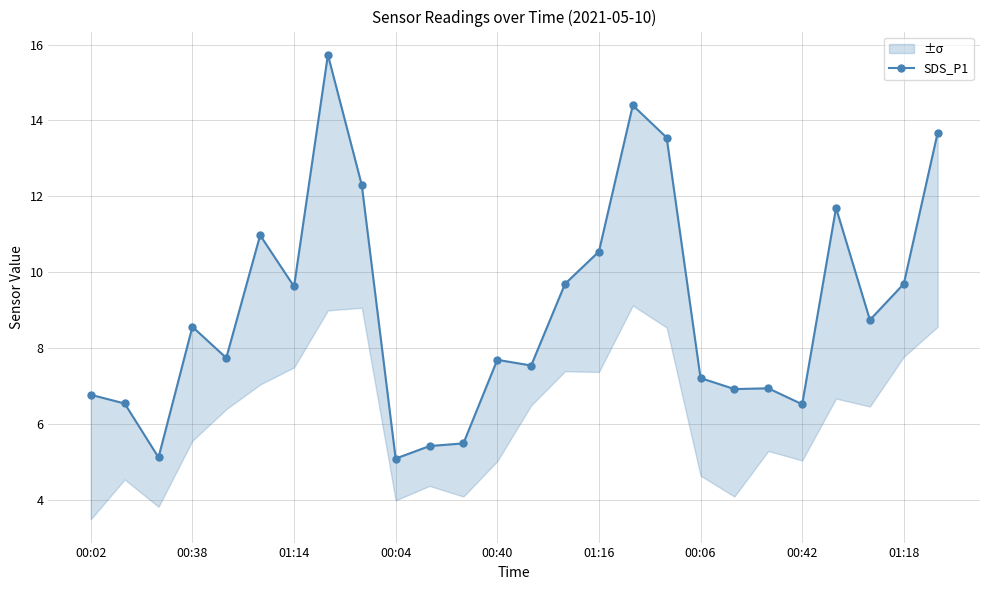

Which has a higher value, 00:02 or 01:18?

01:18